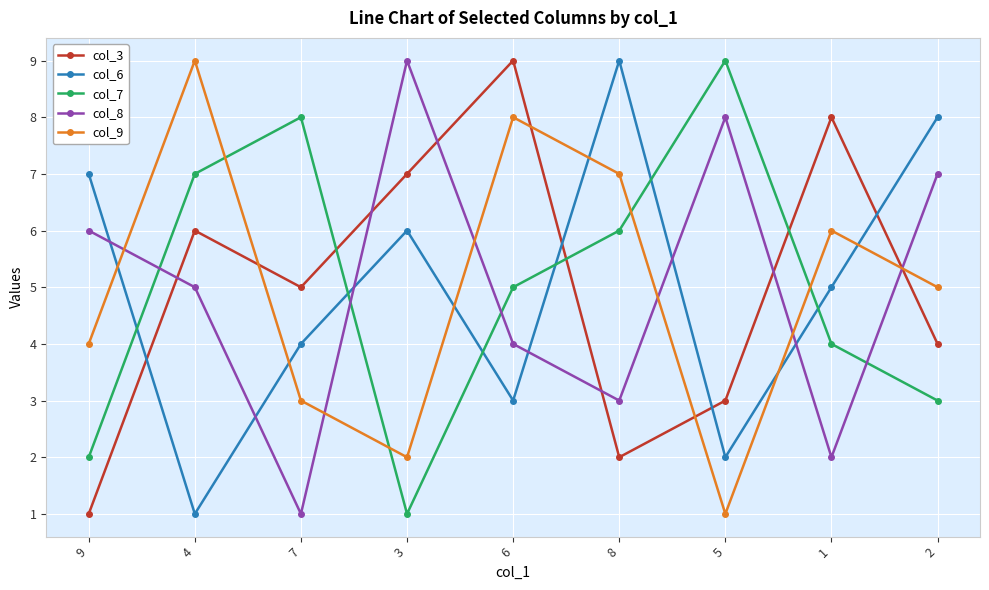

Reading right to left, list all the values displayed in this chart.

col_3: 4	8	3	2	9	7	5	6	1
col_6: 8	5	2	9	3	6	4	1	7
col_7: 3	4	9	6	5	1	8	7	2
col_8: 7	2	8	3	4	9	1	5	6
col_9: 5	6	1	7	8	2	3	9	4